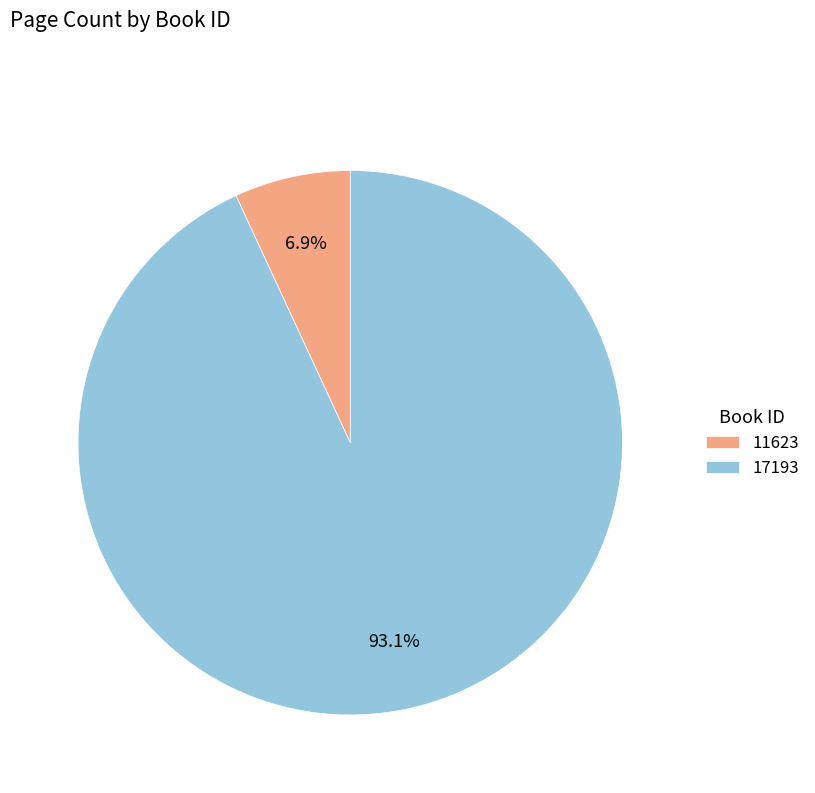

To the nearest percent, what portion does 11623 represent?

7%